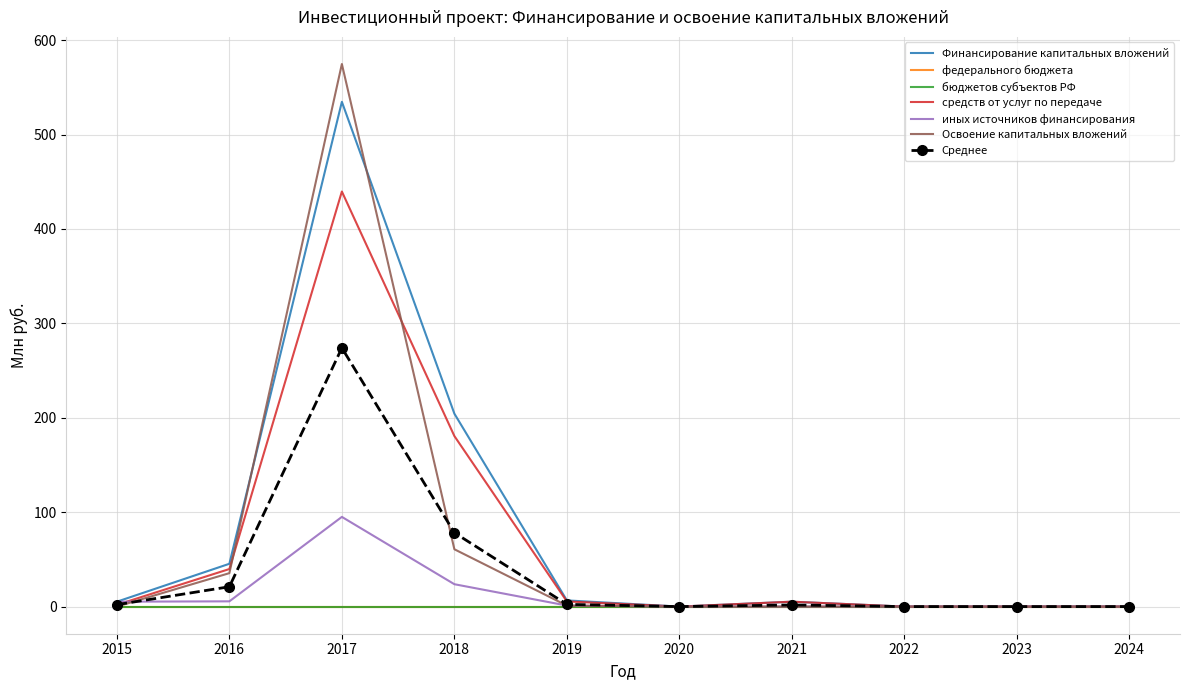

How many values in Освоение капитальных вложений are above zero?

4